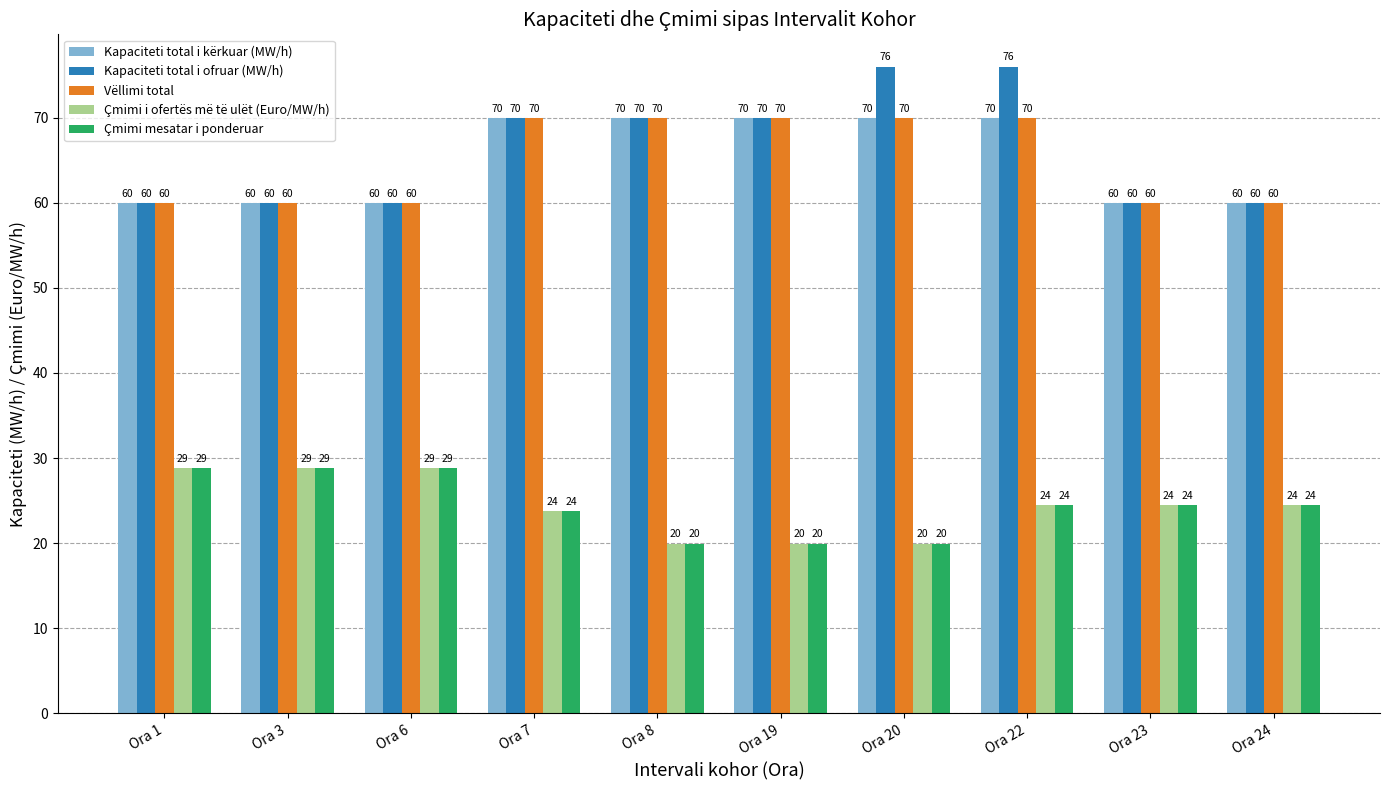

What is the total value across all series at Ora 7?

257.5